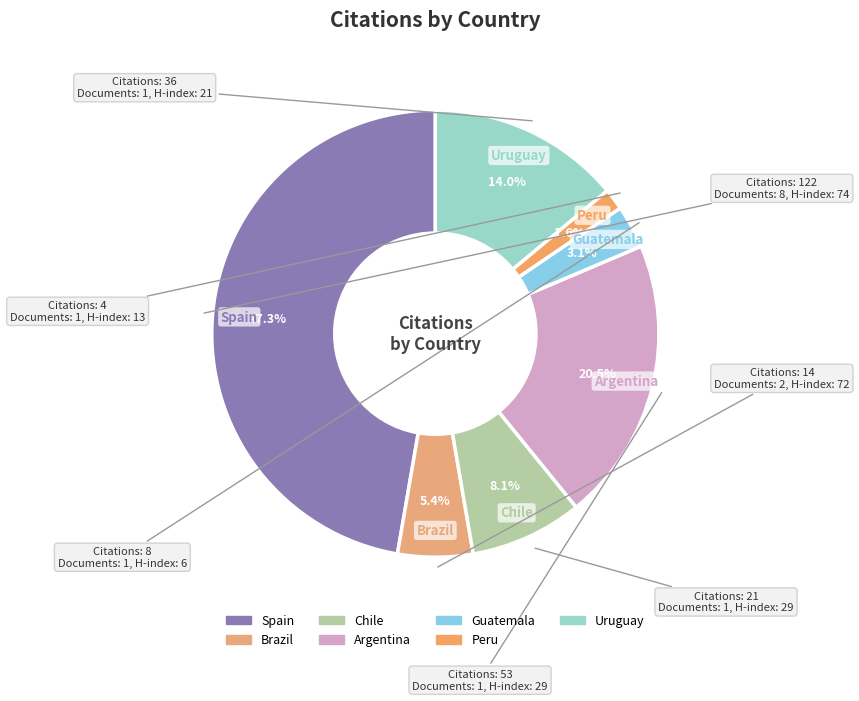

How many slices are in this pie chart?

7